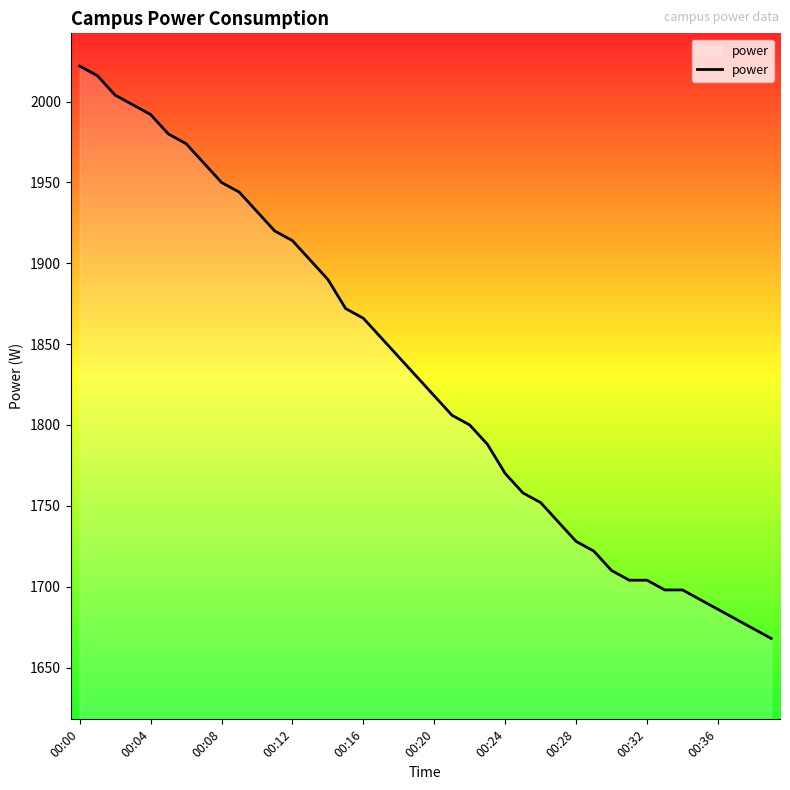

What is the maximum value shown in the chart?

2022